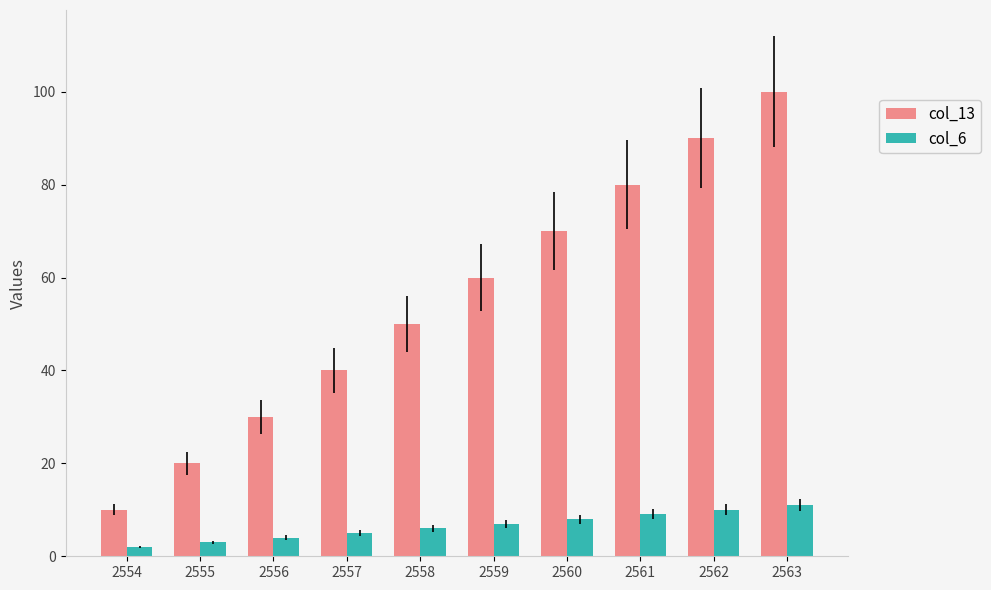

What is the difference between the second highest and second lowest values in the col_6 series?

7